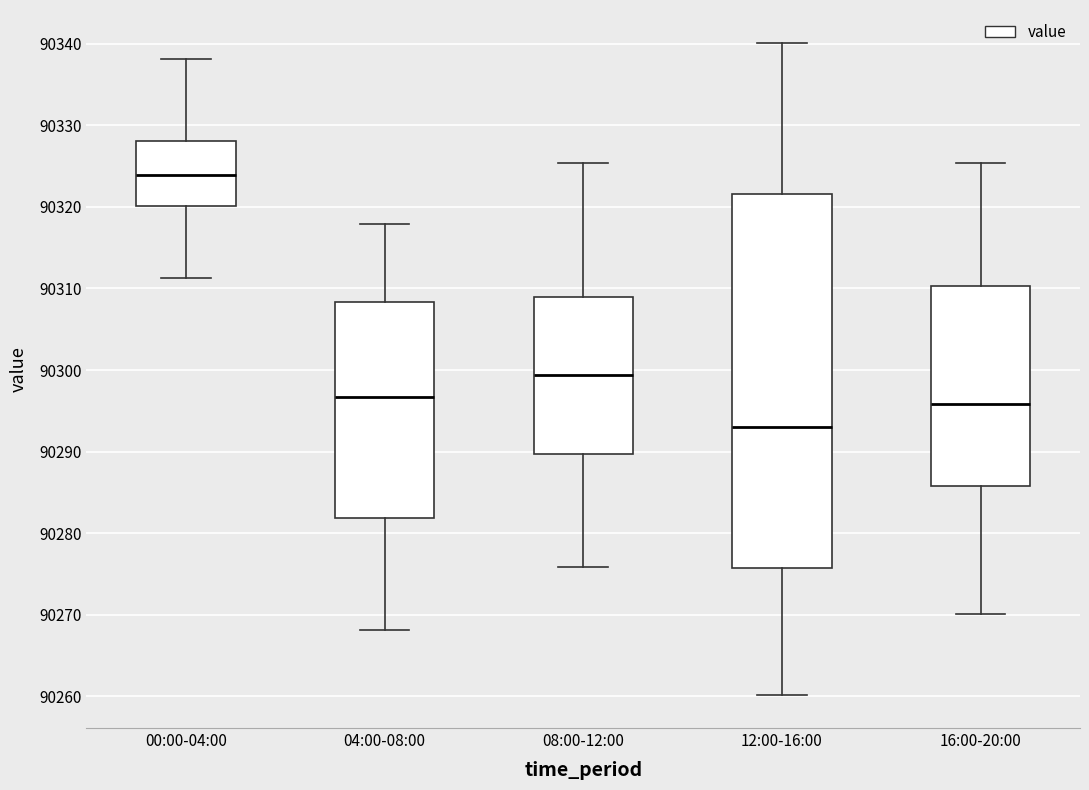

Reading left to right, transcribe this box plot: for each box, give where its median line is, the range the box spans, and where its two whiskers end, as read against the y-axis. The values are not printed on the chart, so give them approximately, as read against the axis.

00:00-04:00: median 90324, box 90320 to 90328, whiskers 90311 to 90338
04:00-08:00: median 90297, box 90282 to 90308, whiskers 90268 to 90318
08:00-12:00: median 90299, box 90290 to 90309, whiskers 90276 to 90325
12:00-16:00: median 90293, box 90276 to 90322, whiskers 90260 to 90340
16:00-20:00: median 90296, box 90286 to 90310, whiskers 90270 to 90325